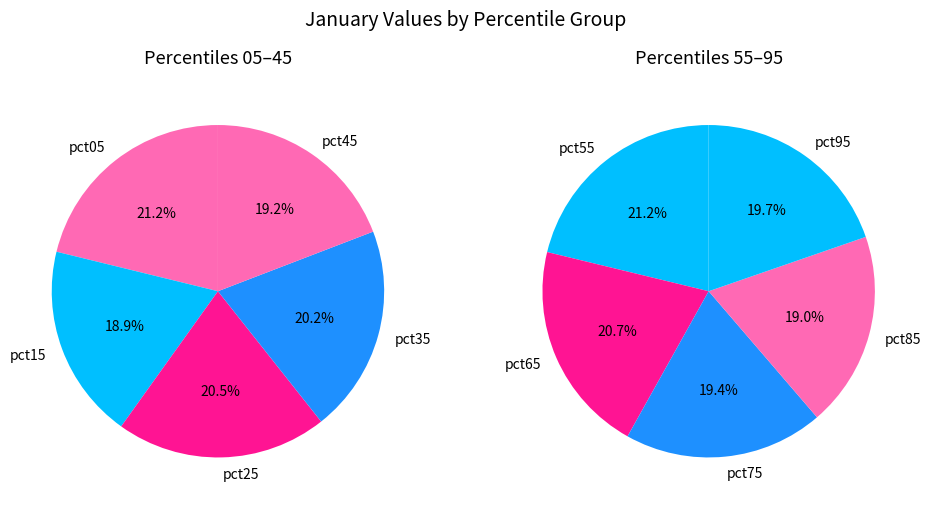

How many segments does this pie chart have?

10